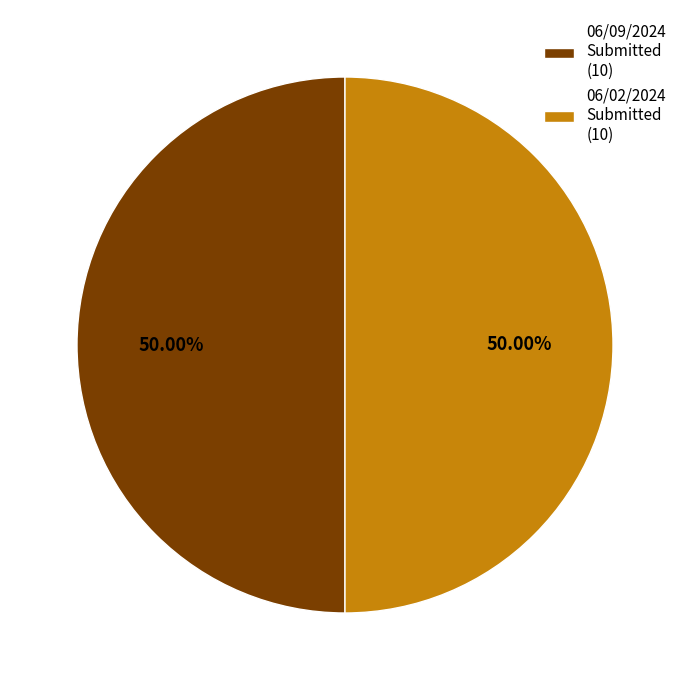

Combined, do 06/09/2024 Submitted (10) and 06/02/2024 Submitted (10) account for over 50%?

Yes